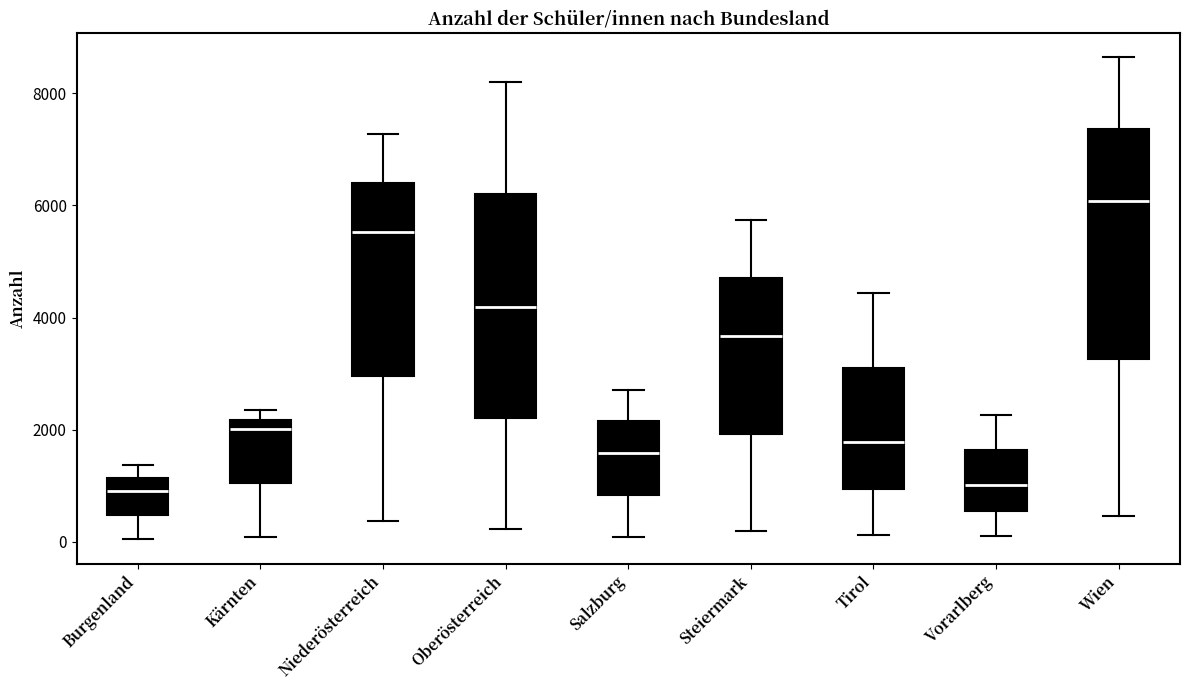

Where is the upper edge of the box for Niederösterreich on the y-axis? The values are not printed on the chart, so give them approximately, as read against the axis.

6400